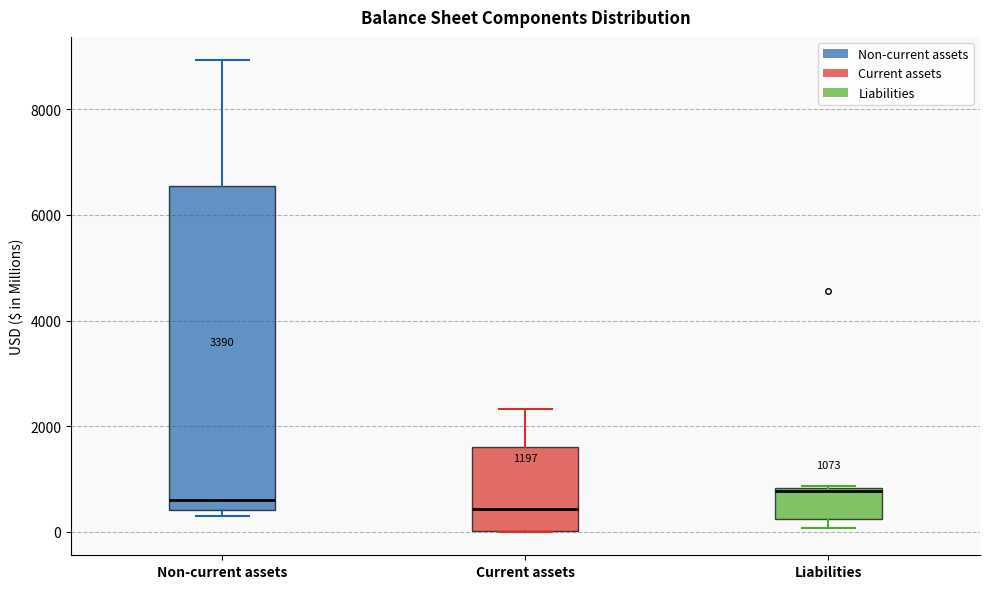

Which box is the tallest, from its lower edge to its upper edge?

Non-current assets